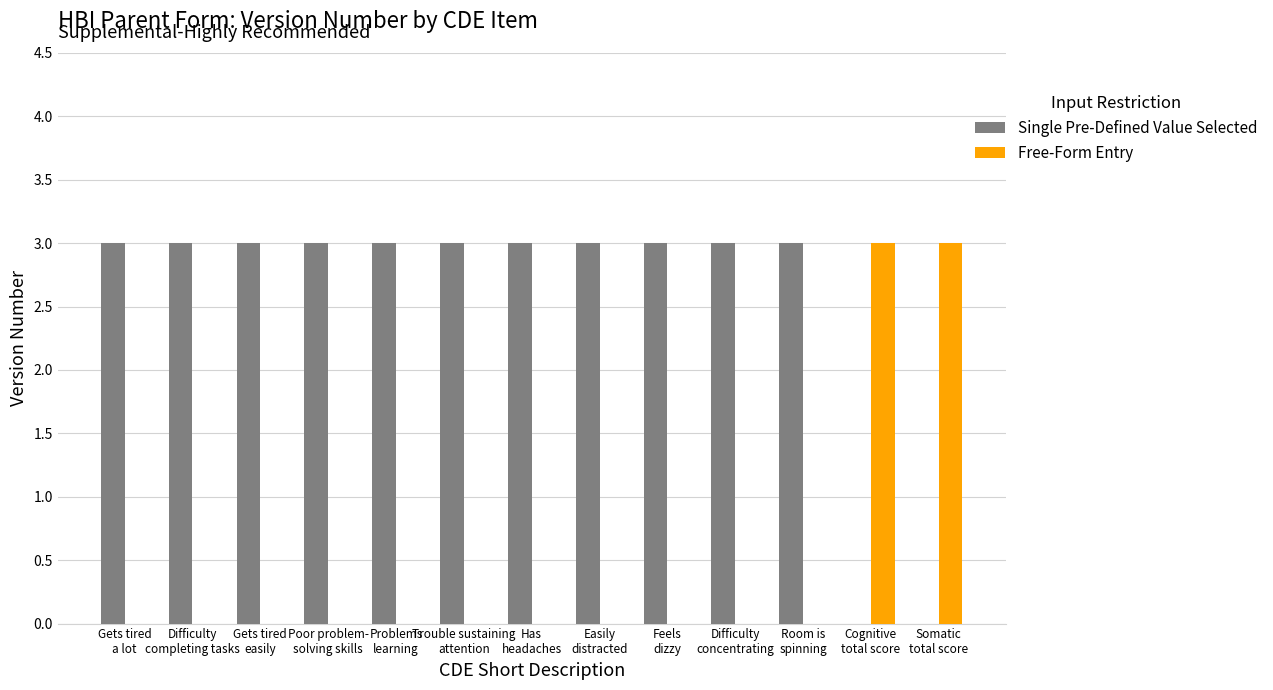

What is the sum of all Single Pre-Defined Value Selected values?

33